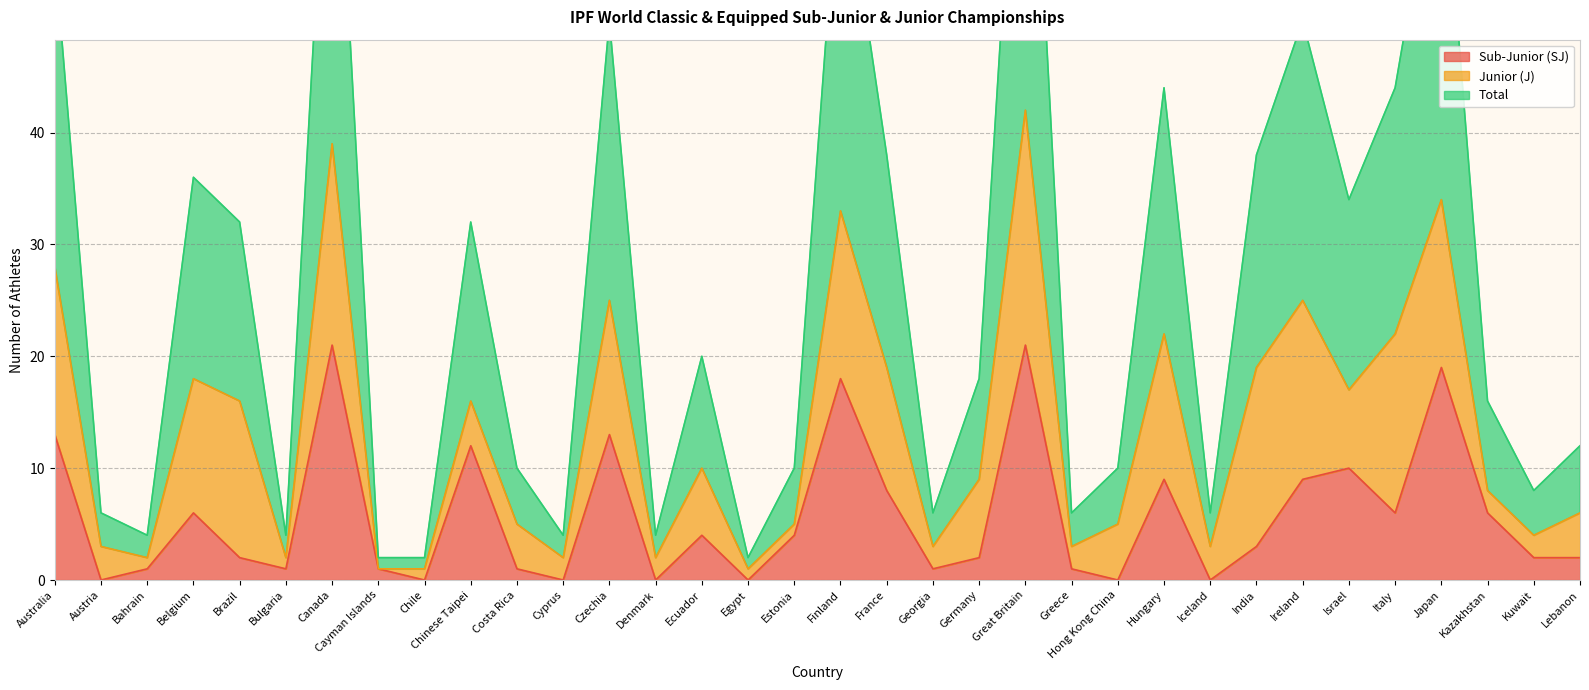

True or false: Total has more than 2 interior local peaks.

True